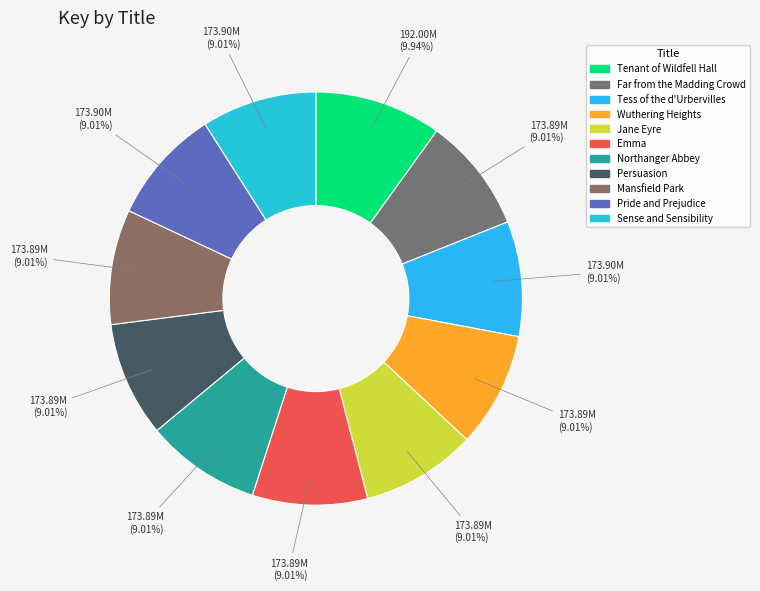

Does Wuthering Heights account for over 50% of the chart?

No